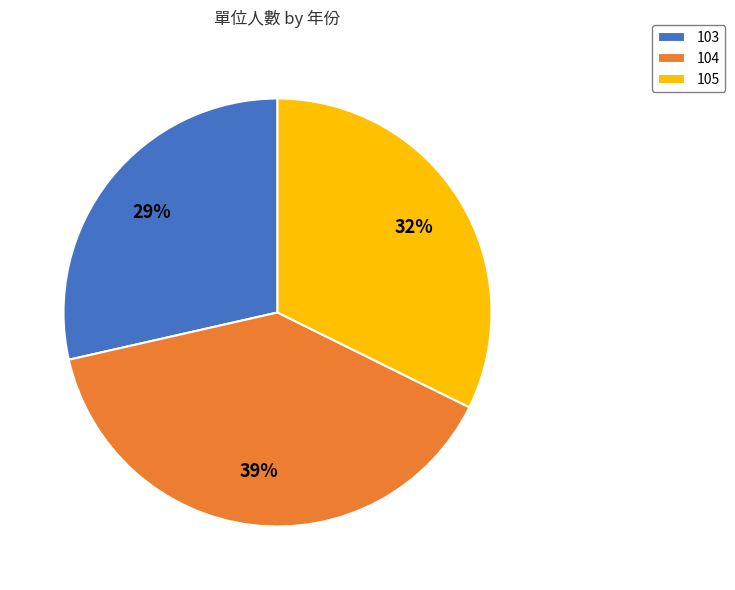

Rank the categories by value from lowest to highest.

103, 105, 104